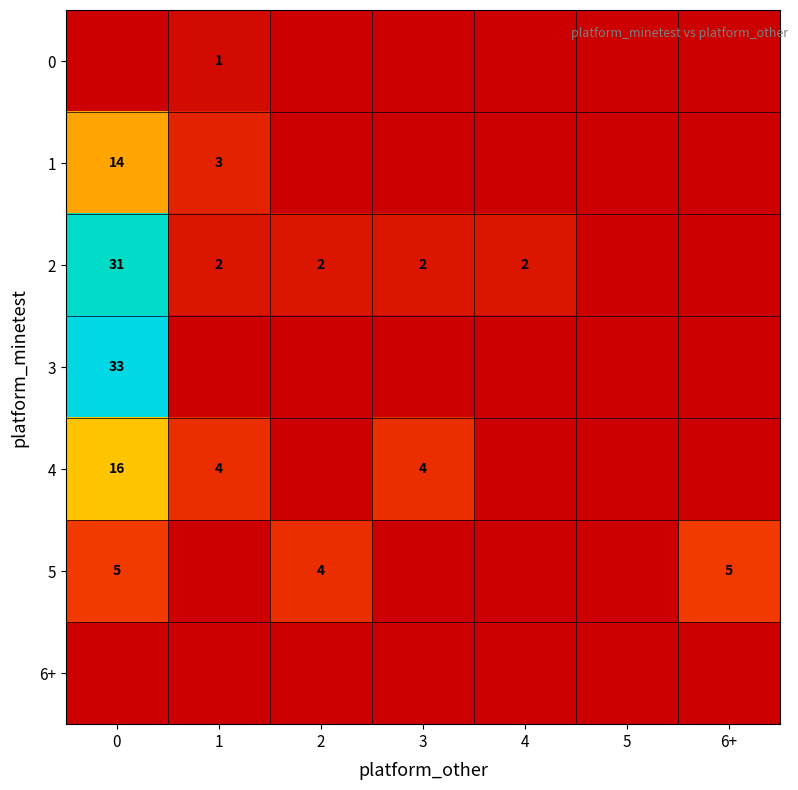

Is it true that 3 equals 11 at 0?

False